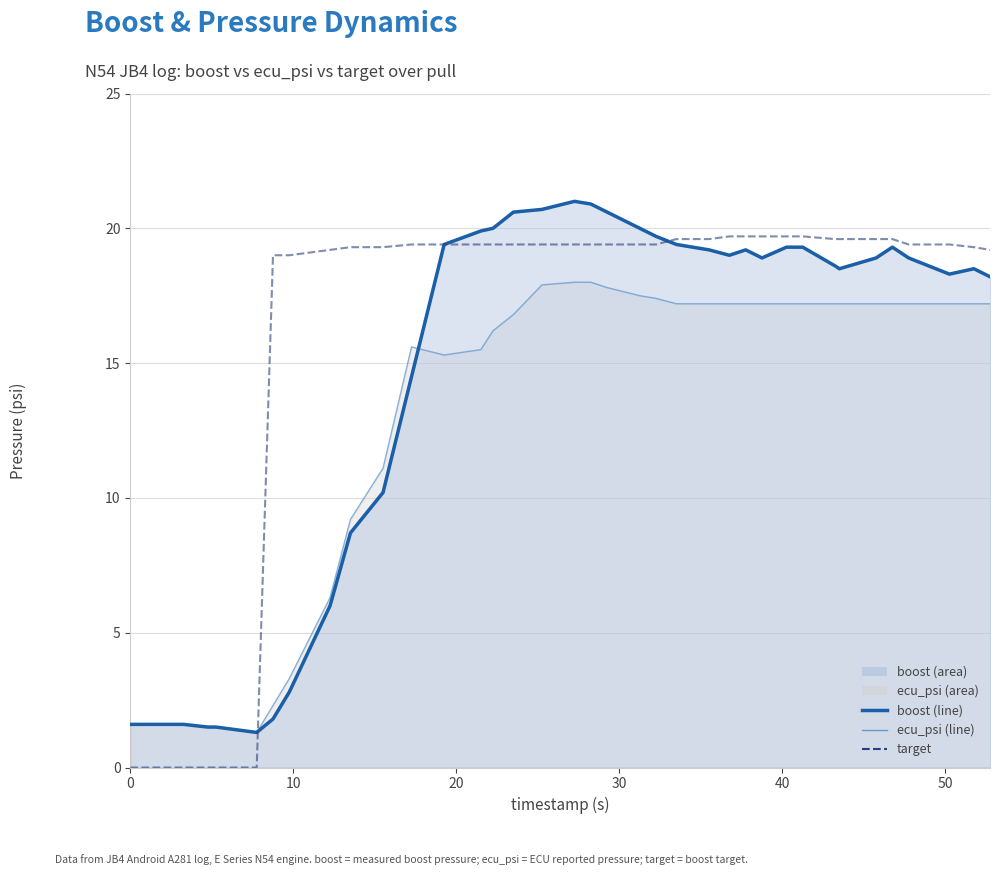

Reading right to left, transcribe all the data shown in this chart.

ecu_psi line: 17.2	17.2	17.2	17.2	17.2	17.2	17.2	17.2	17.2	17.2	17.2	17.2	17.2	17.2	17.2	17.4	17.5	17.8	18.0	18.0	17.9	16.8	16.2	15.5	15.3	15.6	11.1	9.2	6.3	3.3	2.3	1.3	1.5	1.5	1.6	1.6
boost line: 18.2	18.5	18.3	18.9	19.3	18.9	18.5	18.6	19.3	19.3	18.9	19.2	19.0	19.2	19.4	19.7	20.0	20.6	20.9	21.0	20.7	20.6	20.0	19.9	19.4	14.5	10.2	8.7	6.0	2.8	1.8	1.3	1.5	1.5	1.6	1.6
target: 19.2	19.3	19.4	19.4	19.6	19.6	19.6	19.6	19.7	19.7	19.7	19.7	19.7	19.6	19.6	19.4	19.4	19.4	19.4	19.4	19.4	19.4	19.4	19.4	19.4	19.4	19.3	19.3	19.2	19.0	19.0	0.0	0.0	0.0	0.0	0.0